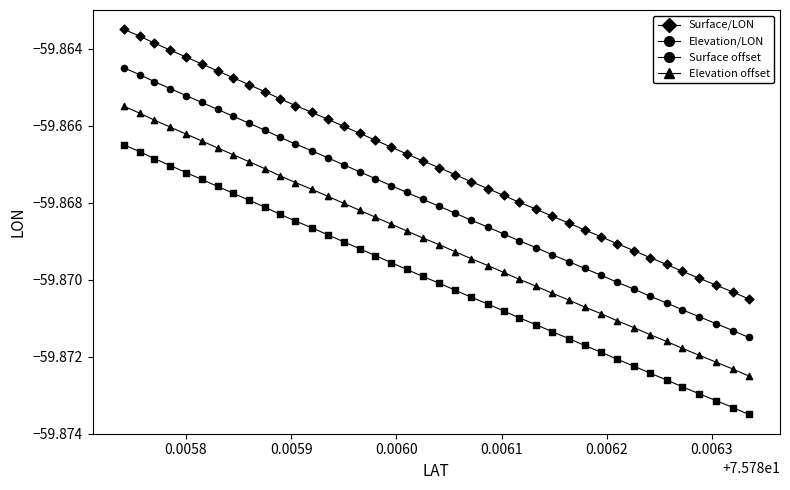

Does the chart have visible grid lines?

No